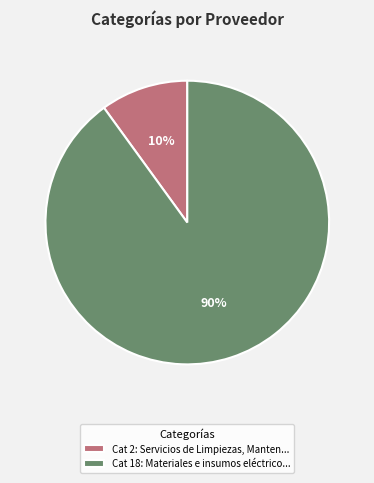

Approximately how many times larger is the value at Cat 18: Materiales e insumos eléctrico... compared to Cat 2: Servicios de Limpiezas, Manten...?

9.0